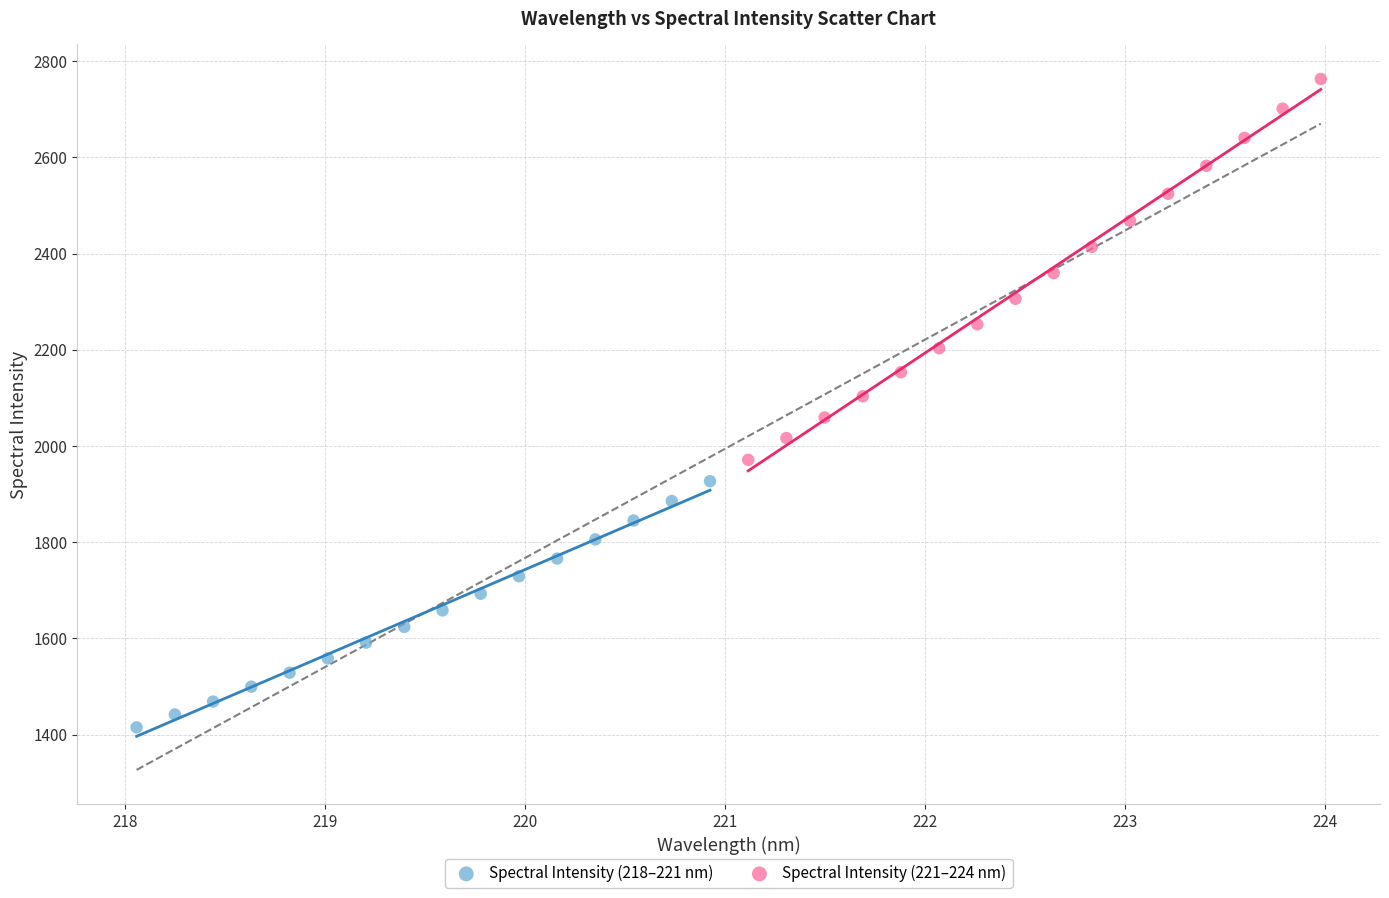

Which series reaches the maximum Y coordinate?

Spectral Intensity (221–224 nm)